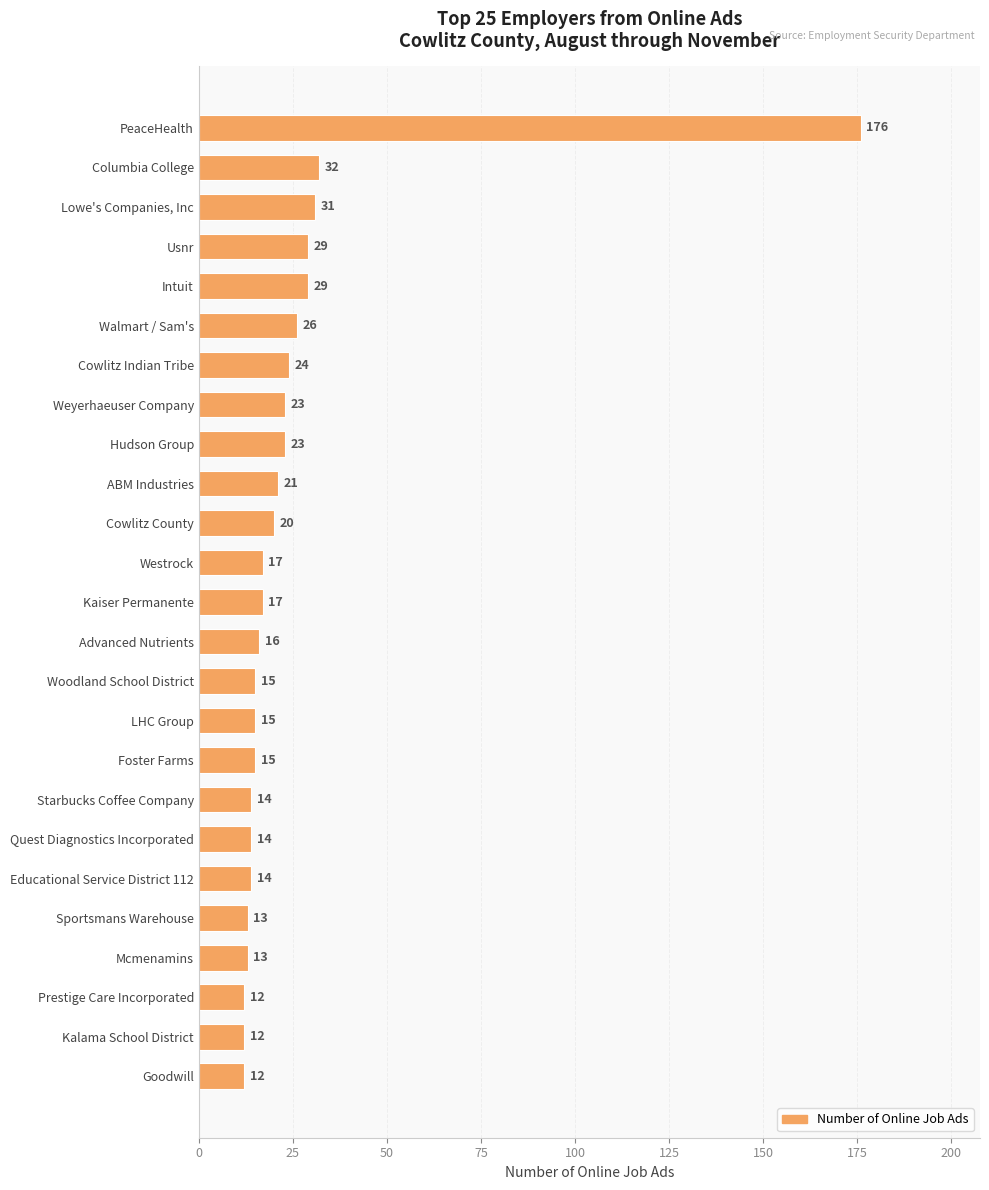

Where is the data nearest to the value 94?

Columbia College